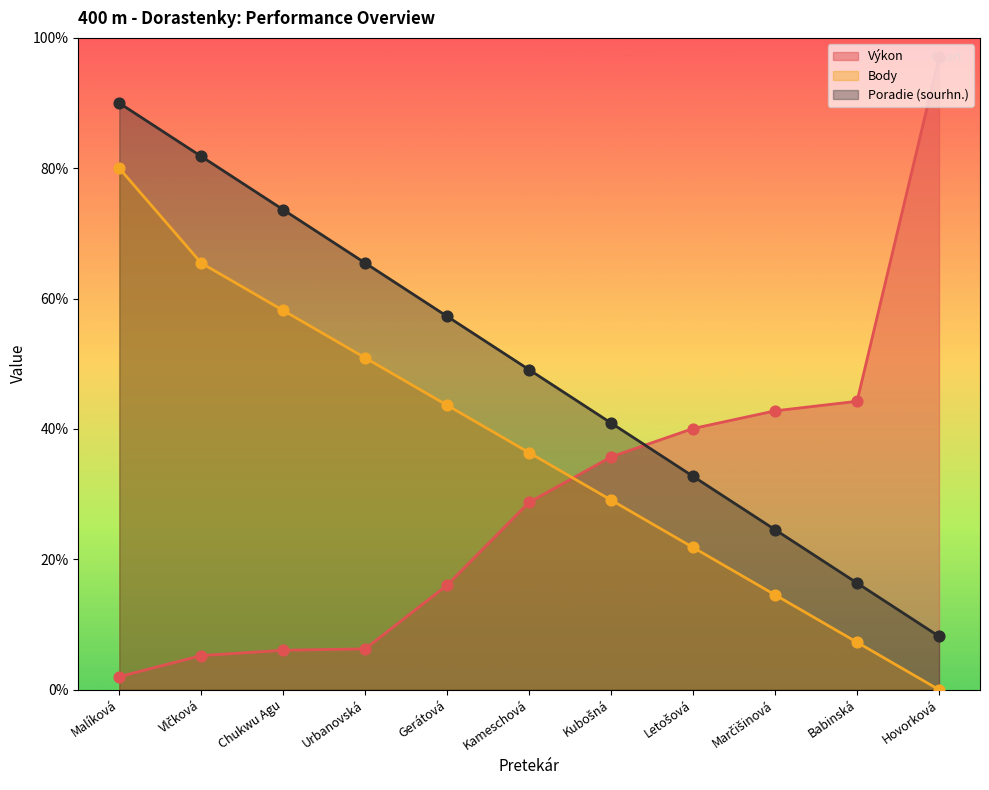

Is the value of Výkon at Letošová greater than the value of Poradie (sourhn.) at Letošová?

Yes